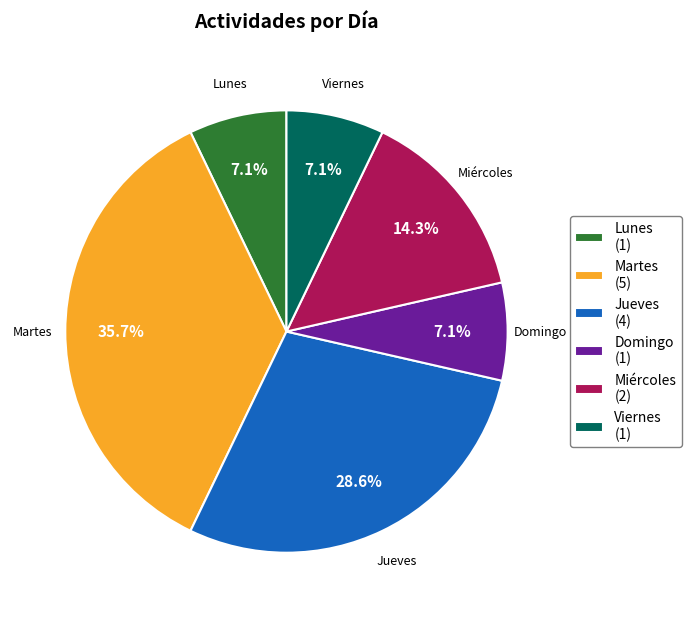

Approximately how many times larger is the value at Lunes (1) compared to Viernes (1)?

1.0